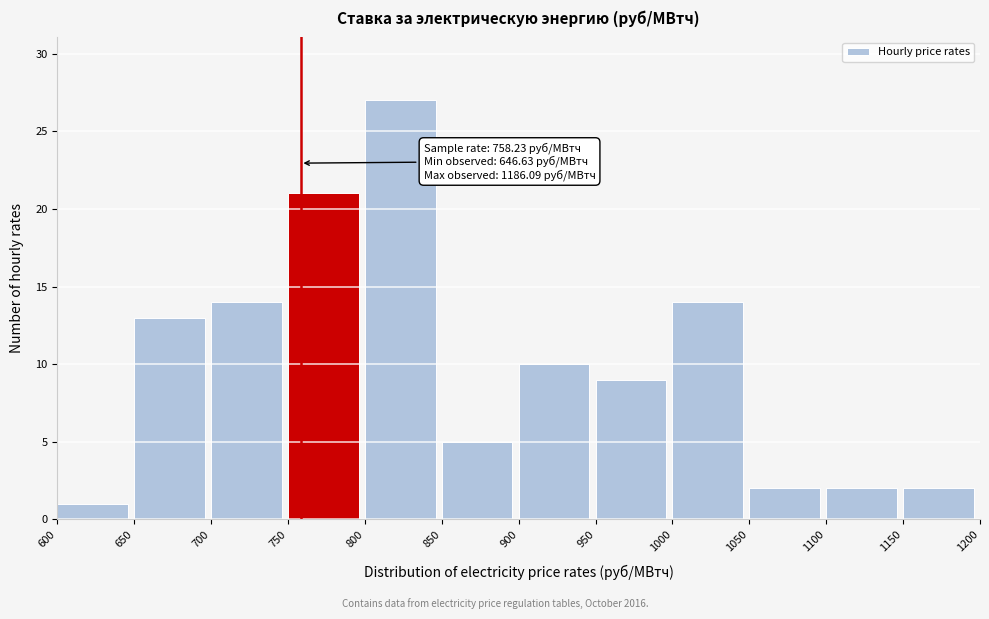

Over which range of the x-axis is the bar tallest?

800 to 850